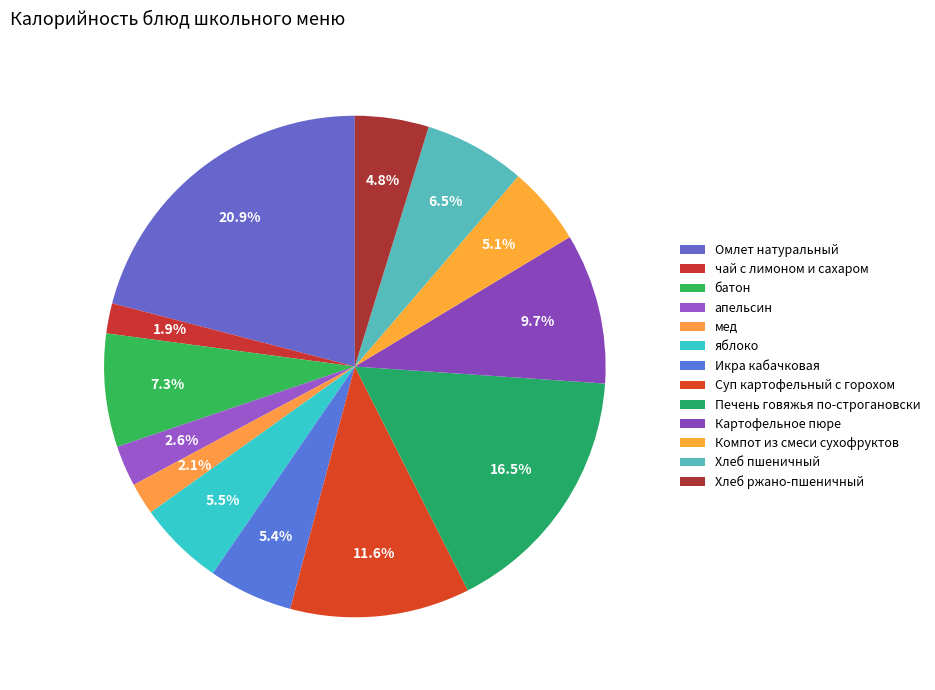

What is the total percentage of чай с лимоном и сахаром and Омлет натуральный?

22.9%